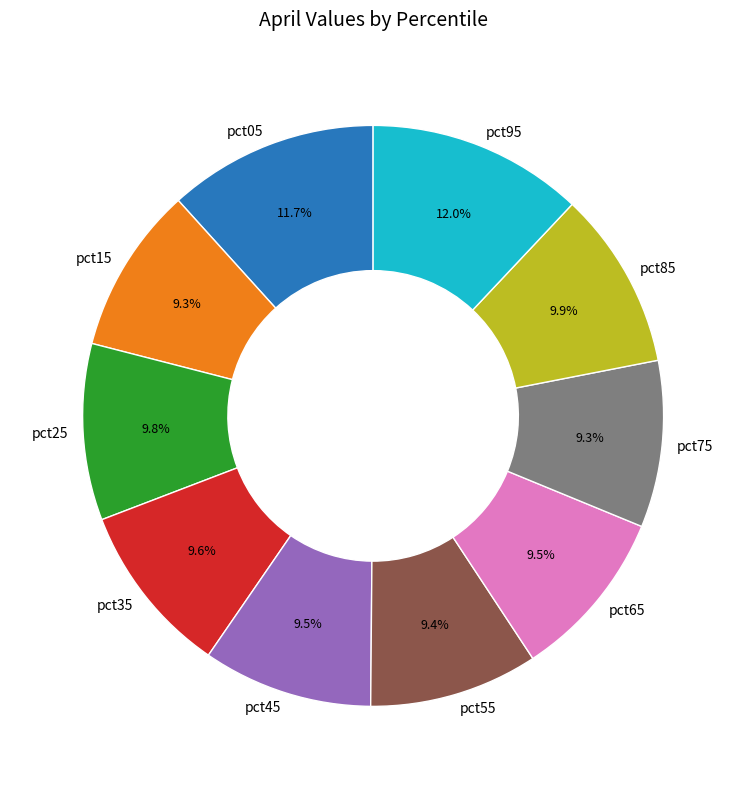

To the nearest percent, what percentage of the pie is pct15?

9%